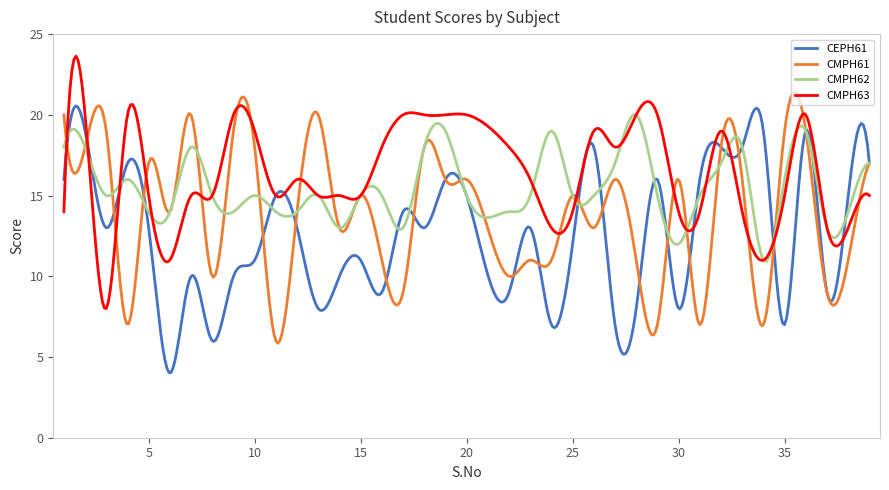

What is the minimum value shown in the chart?

4.0